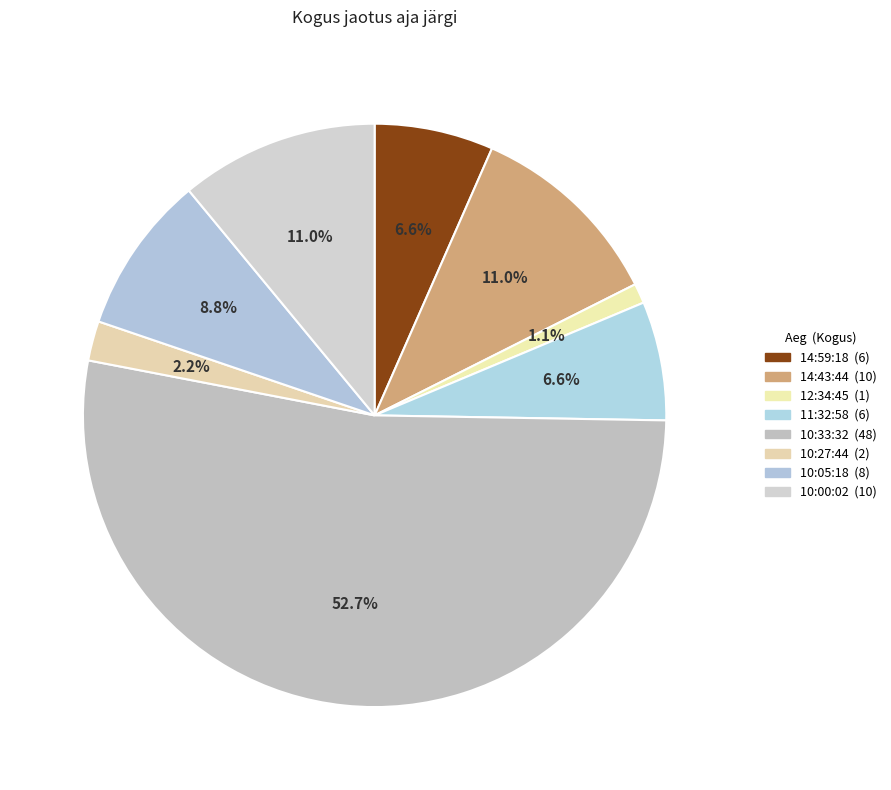

Count the number of slices in the pie.

8